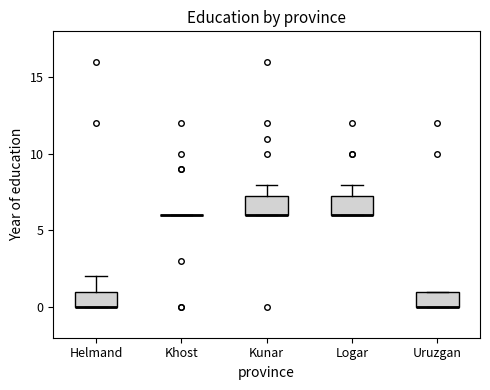

Where is the lower edge of the box for Kunar on the y-axis? The values are not printed on the chart, so give them approximately, as read against the axis.

6.0